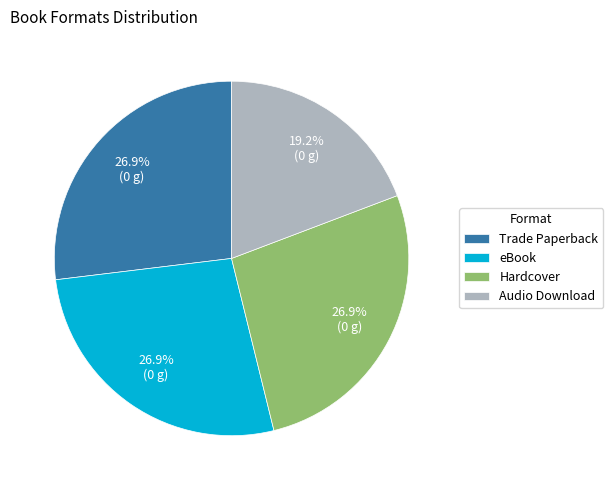

To the nearest percent, what is the average slice percentage?

25%